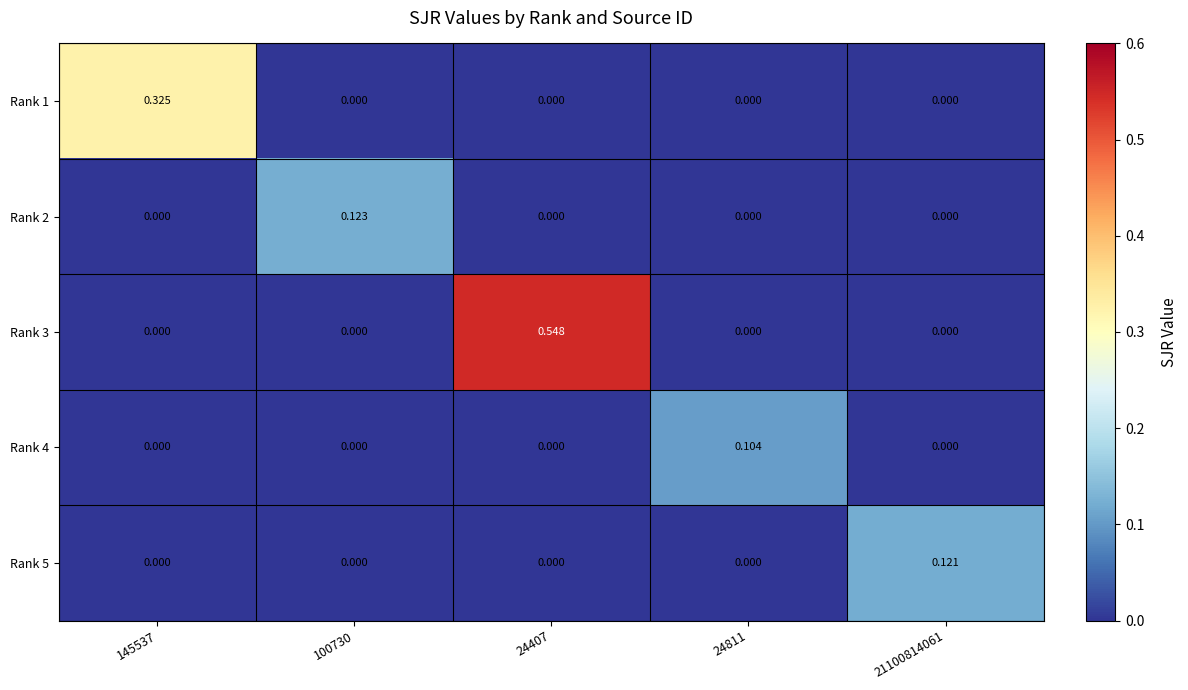

Is the value of Rank 3 at 145537 greater than the value of Rank 4 at 24811?

No